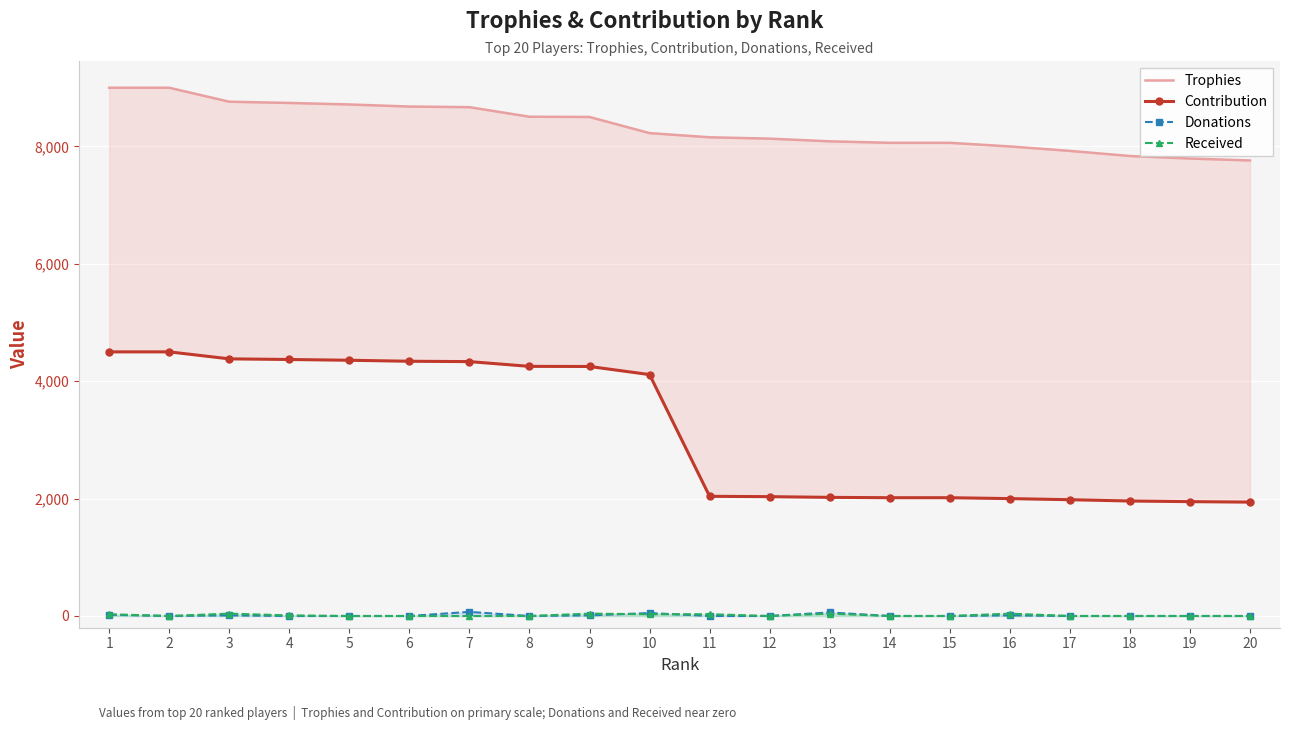

What is the maximum value for Trophies?

9000